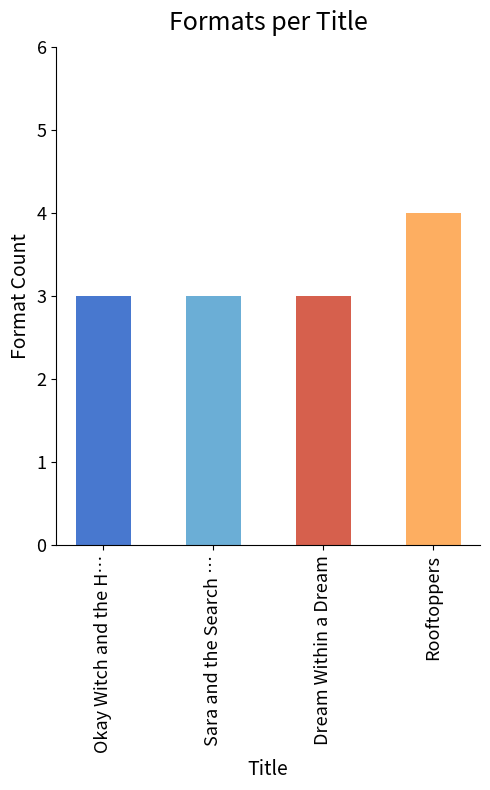

Approximately how many times larger is the value at Okay Witch and the Hungry Shadow compared to Dream Within a Dream?

1.0